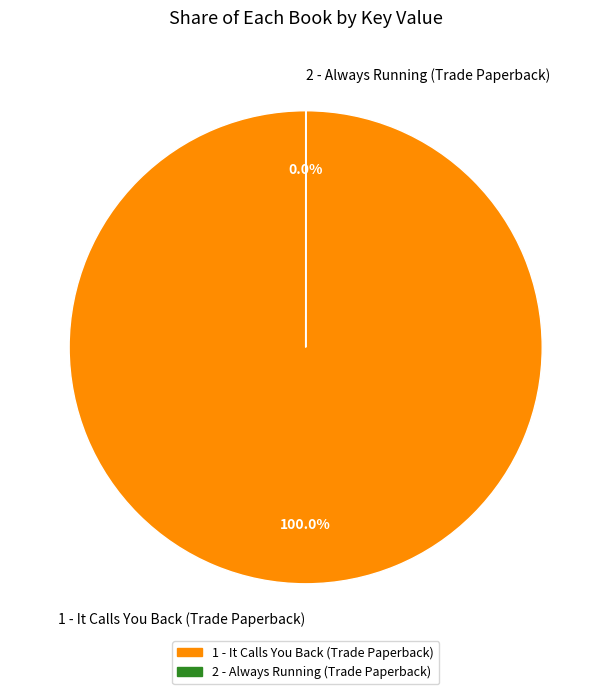

Is there any slice that represents more than half of the pie?

Yes